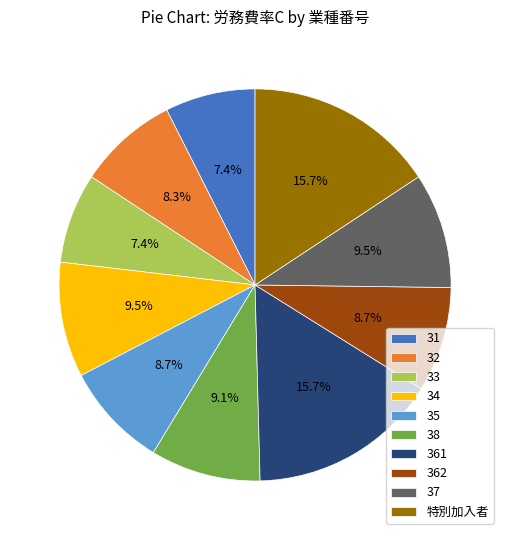

What percentage is the 31 slice, to the nearest percent?

7%